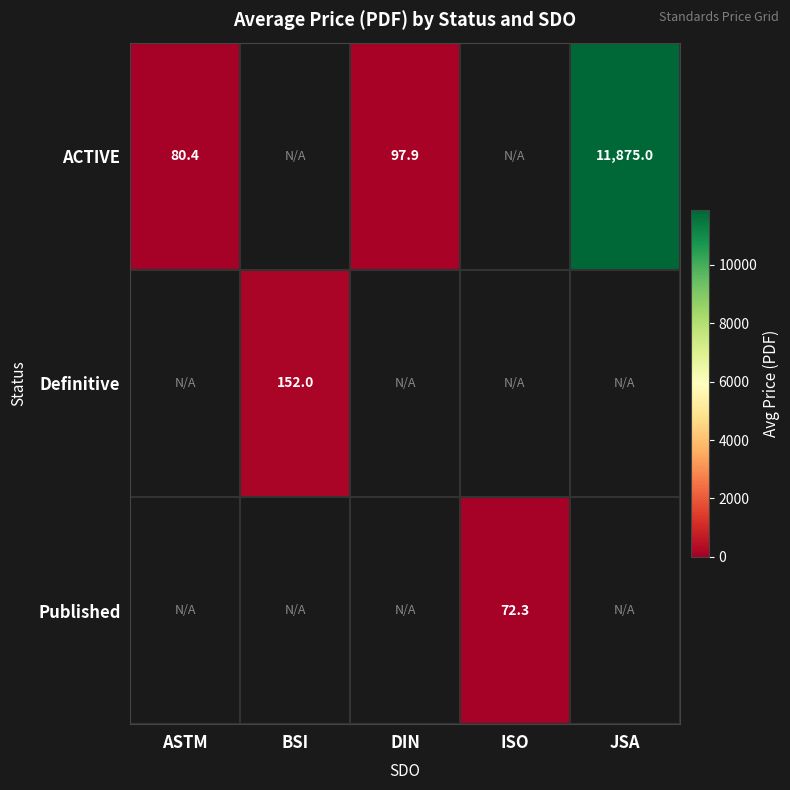

At how many categories does at least one series exceed 4083?

1